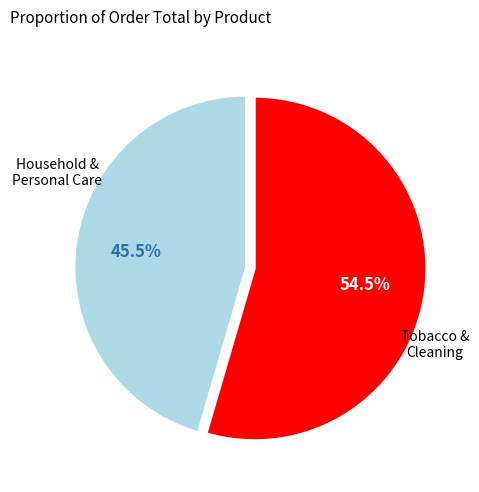

Is there a majority slice in this chart?

Yes